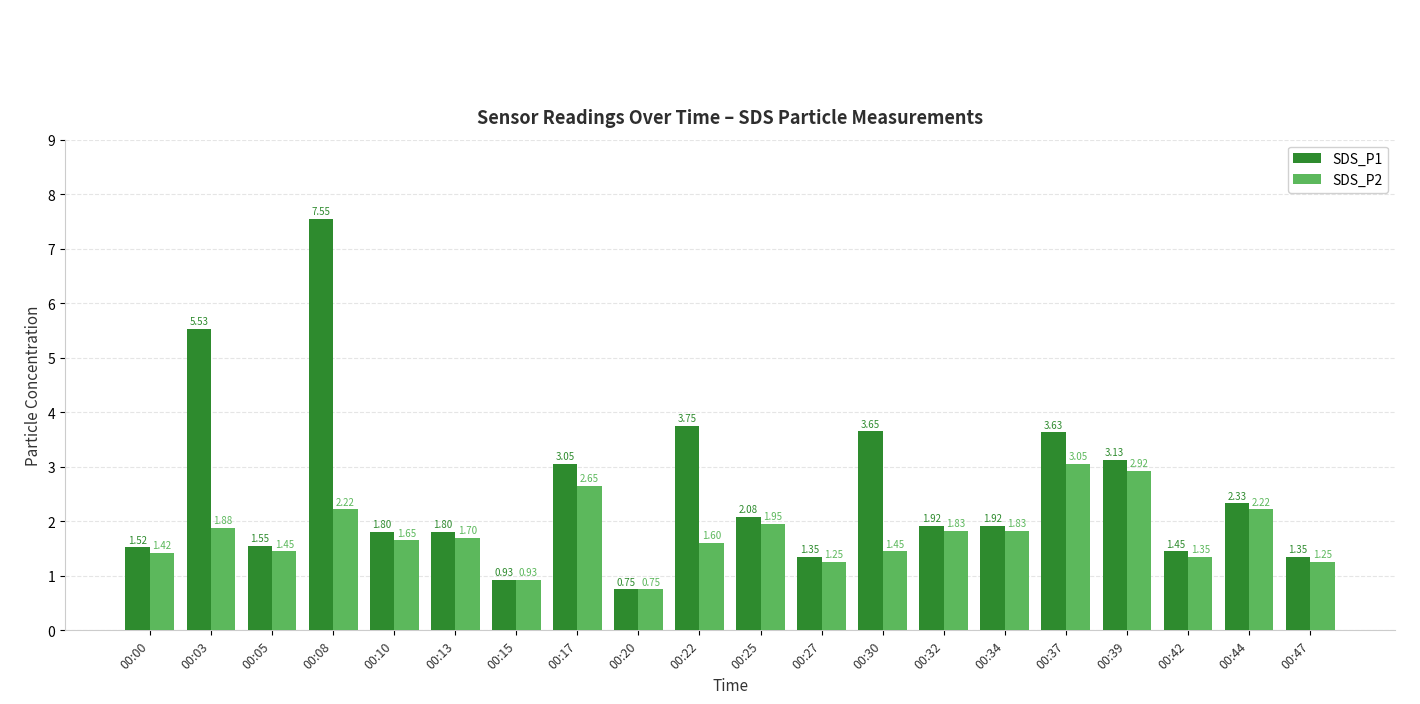

Which label corresponds to the smallest value in the chart?

00:20